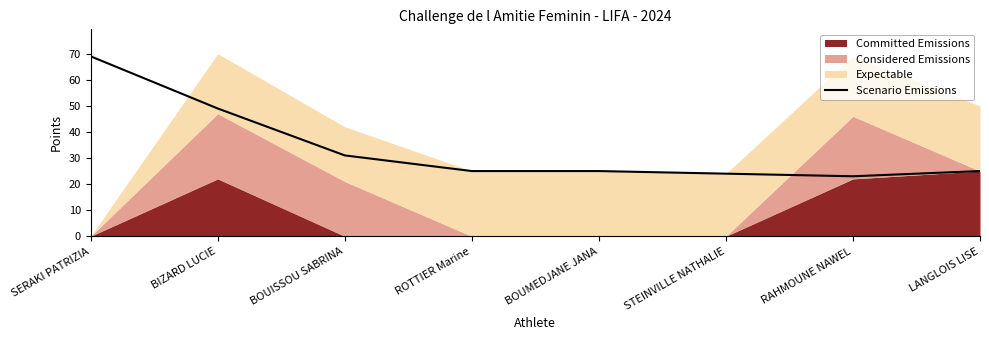

What is the label of the 5th point from the left?

BOUMEDJANE JANA